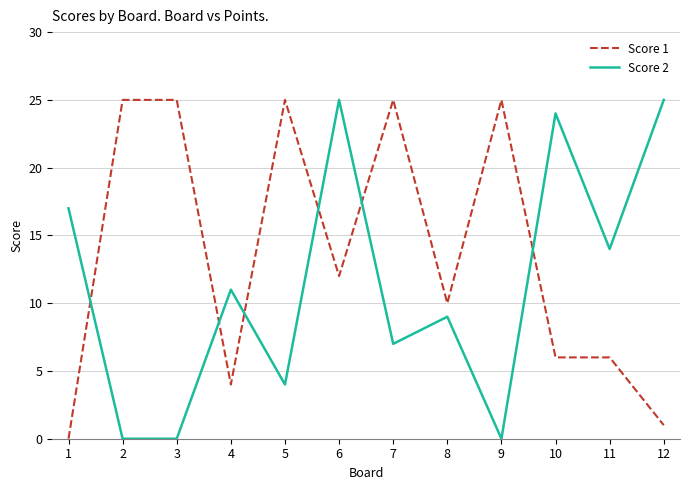

Which series changed the most between 3 and 11?

Score 1